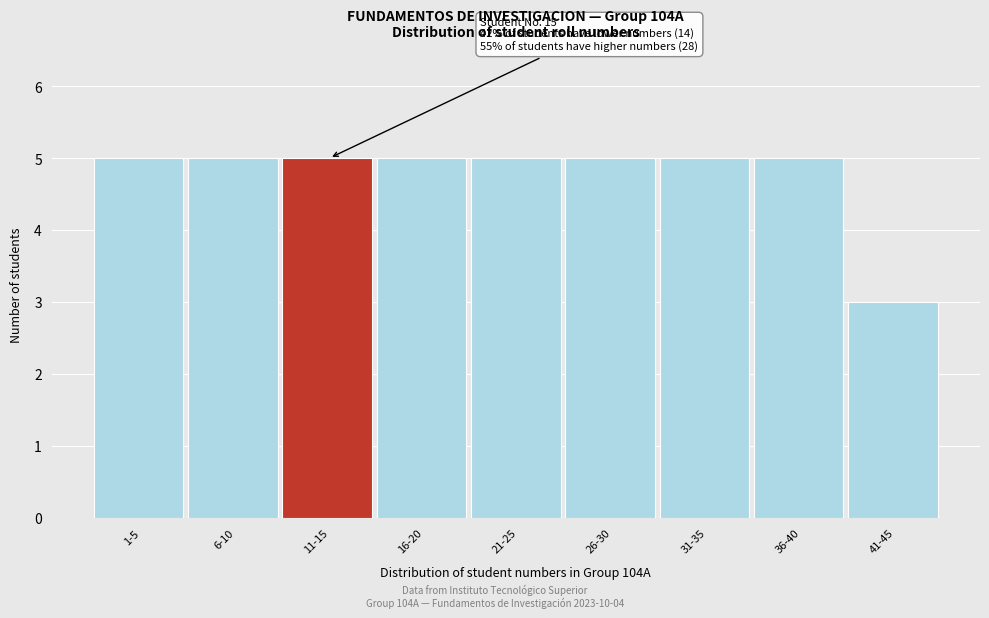

Reading left to right, list all the values displayed in this chart.

5	5	5	5	5	5	5	5	3